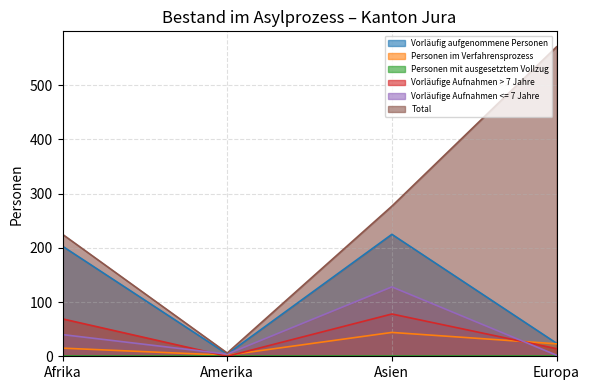

What is the sum of all Personen im Verfahrensprozess values?

84